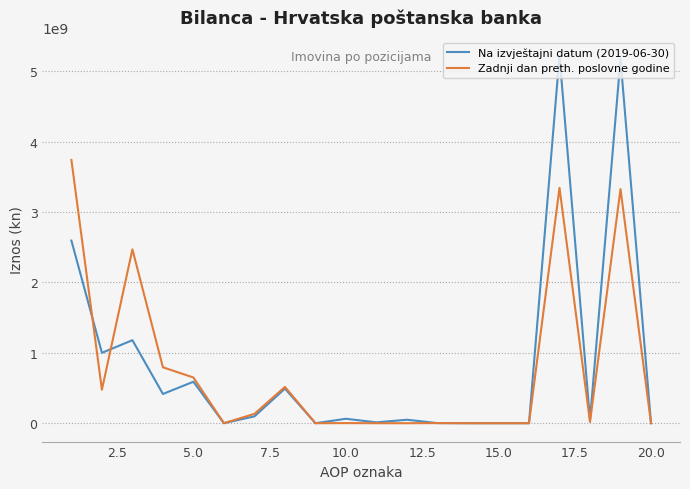

Which series has the widest spread of values?

Na izvještajni datum (2019-06-30)